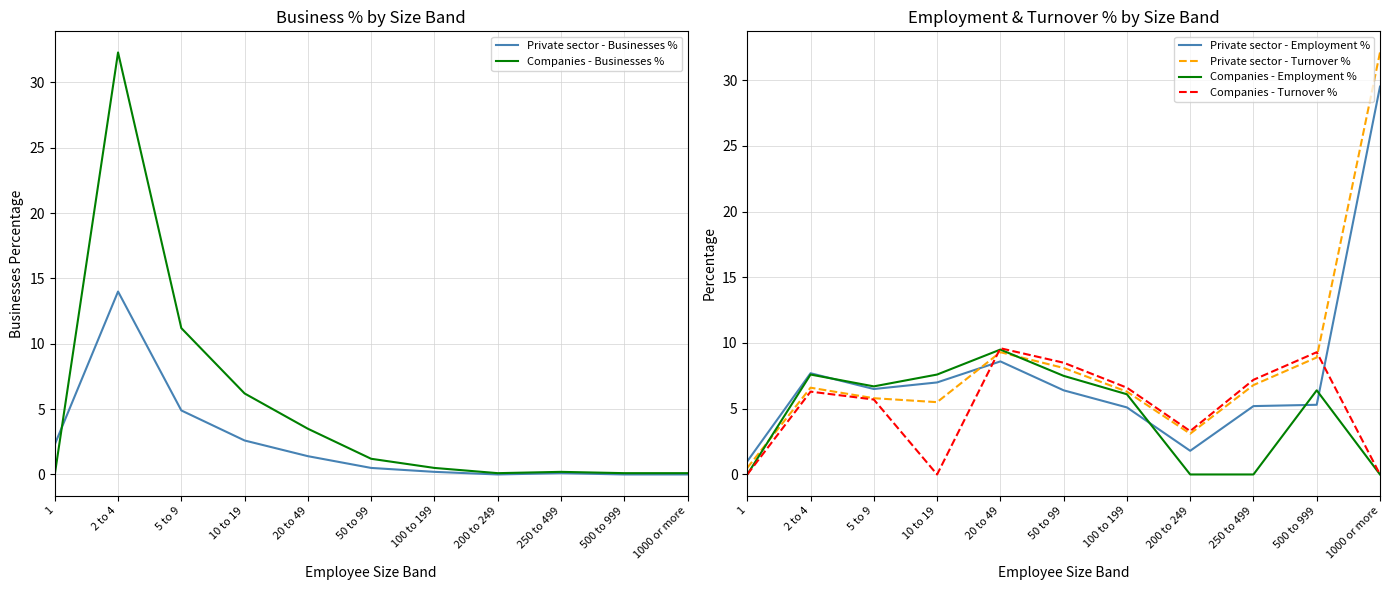

What are all the series names shown in the legend?

Private sector - Businesses %, Companies - Businesses %, Private sector - Employment %, Private sector - Turnover %, Companies - Employment %, Companies - Turnover %